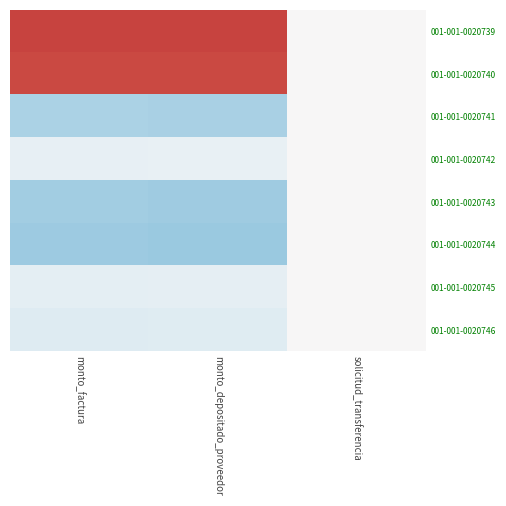

How many categories are shown in the chart?

3